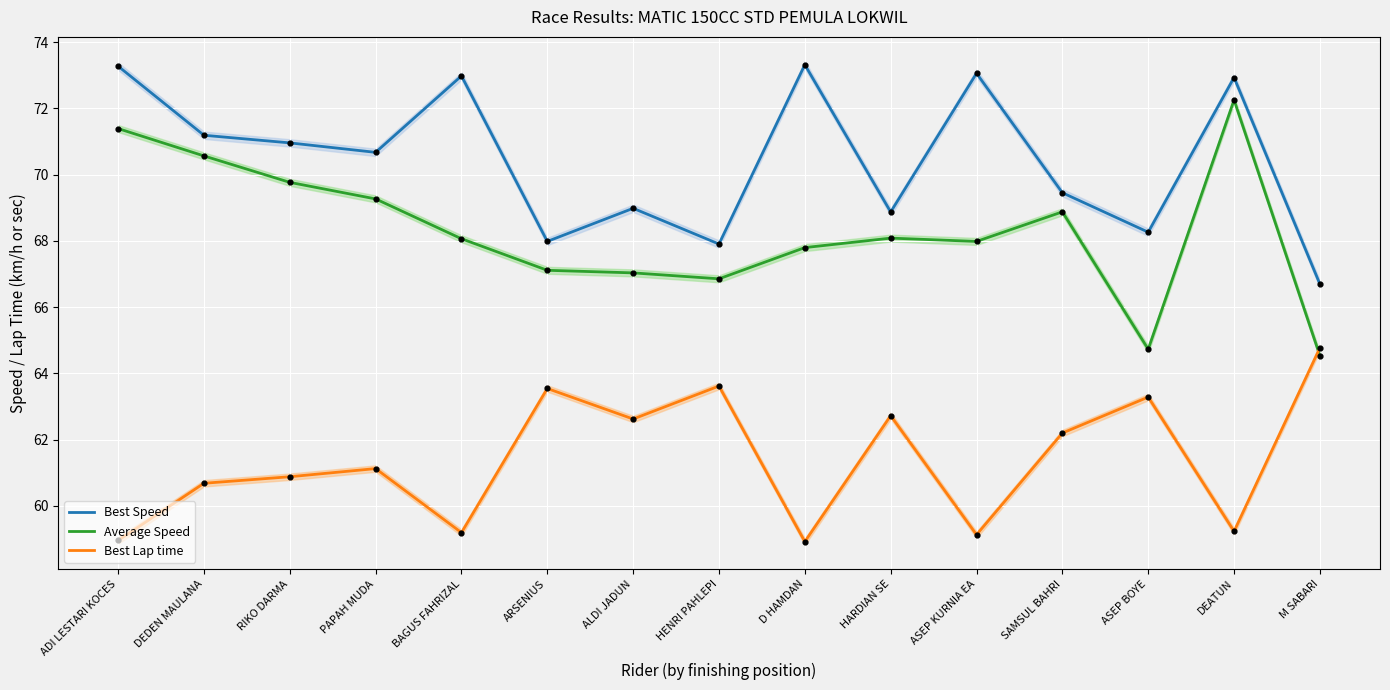

At which category is the sum across all series the highest?

DEATUN